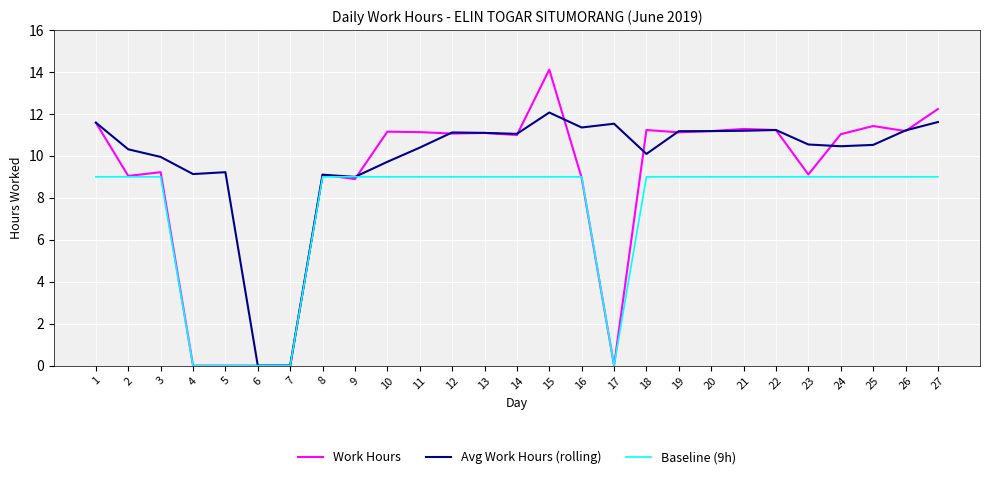

Is the value of Avg Work Hours (rolling) at 8 greater than the value of Work Hours at 1?

No